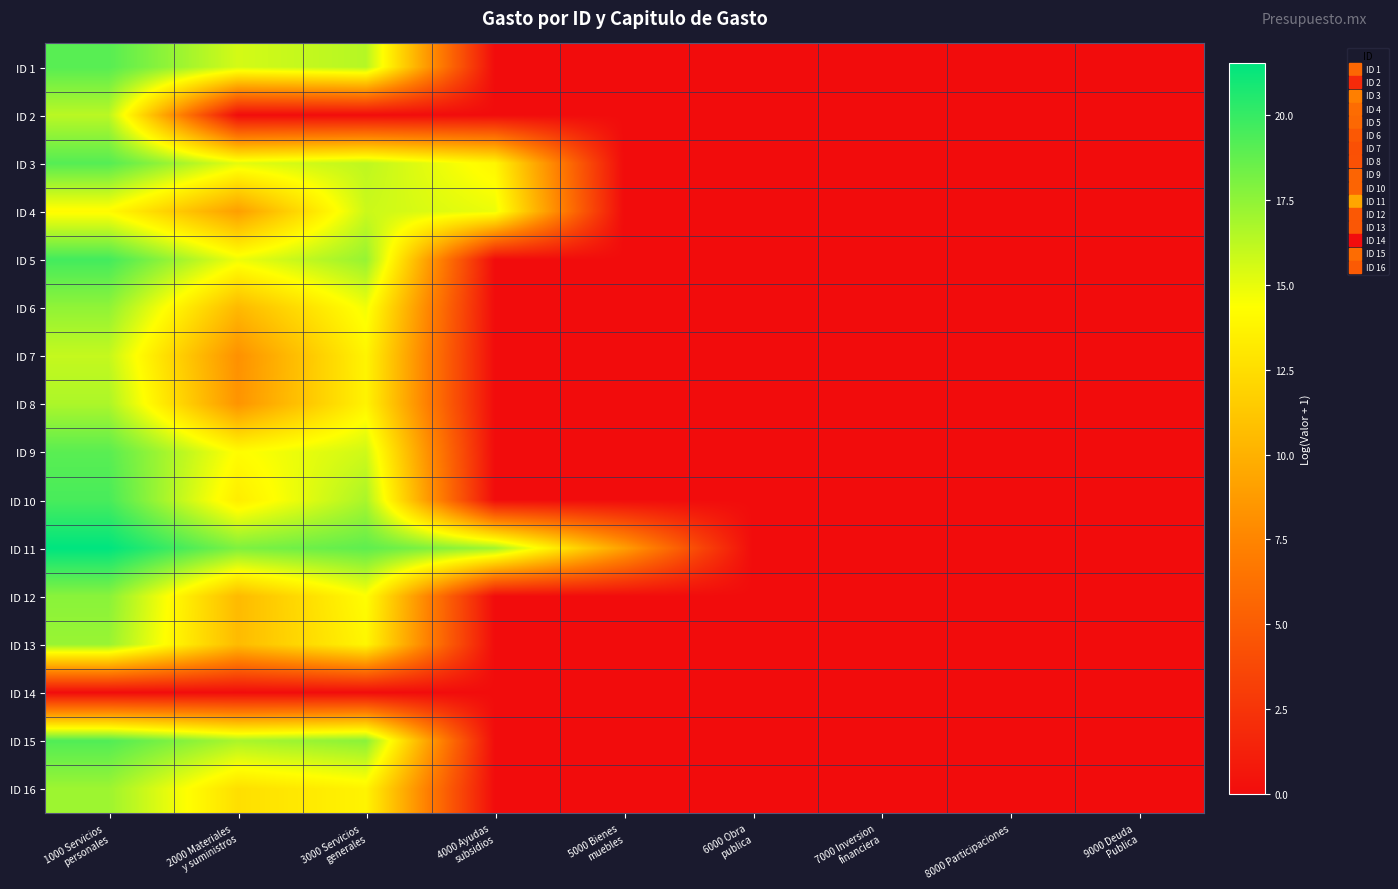

Between 9000 Deuda
Publica and 5000 Bienes
muebles, which is larger?

9000 Deuda
Publica